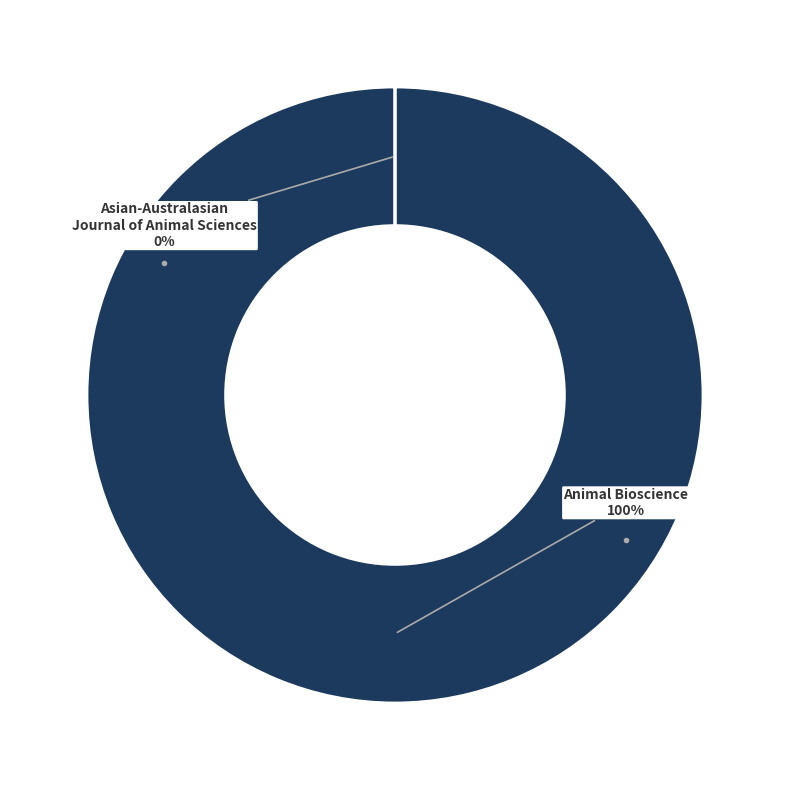

Is there a majority slice in this chart?

Yes